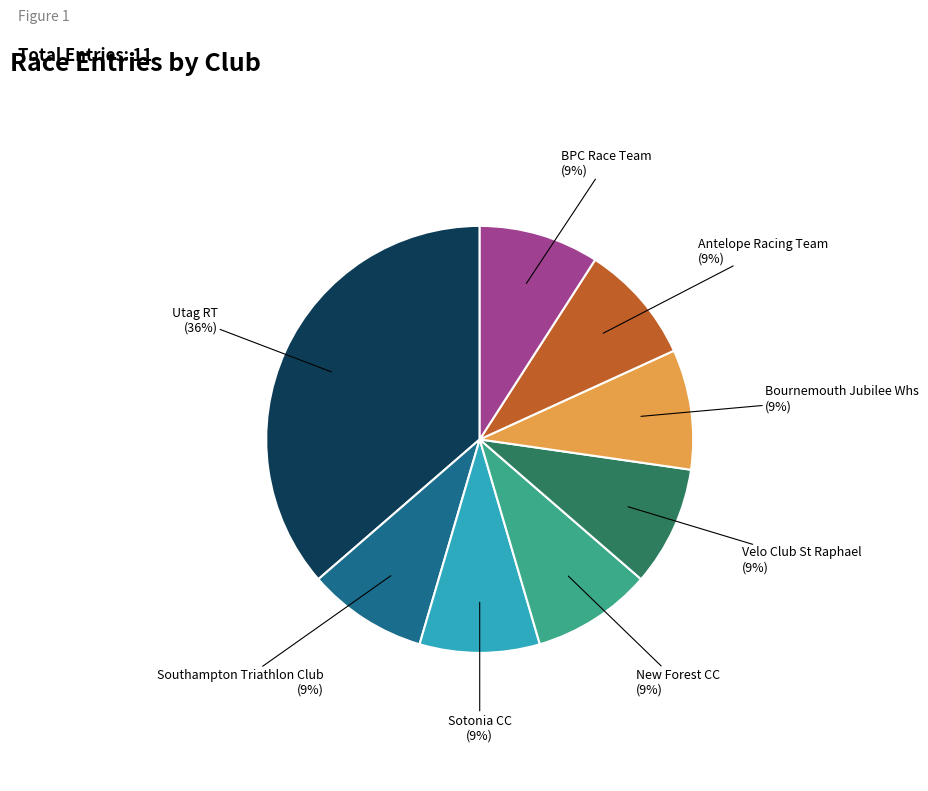

Is there any slice that represents more than half of the pie?

No